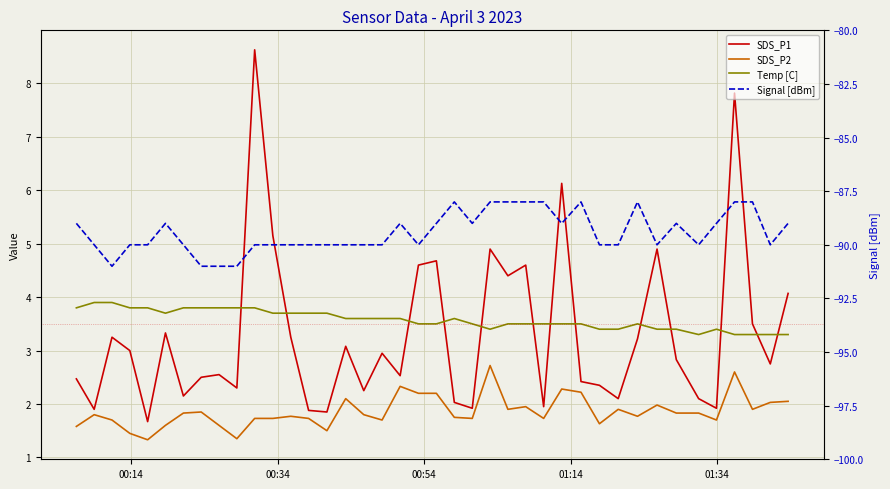

Does the chart have visible grid lines?

Yes